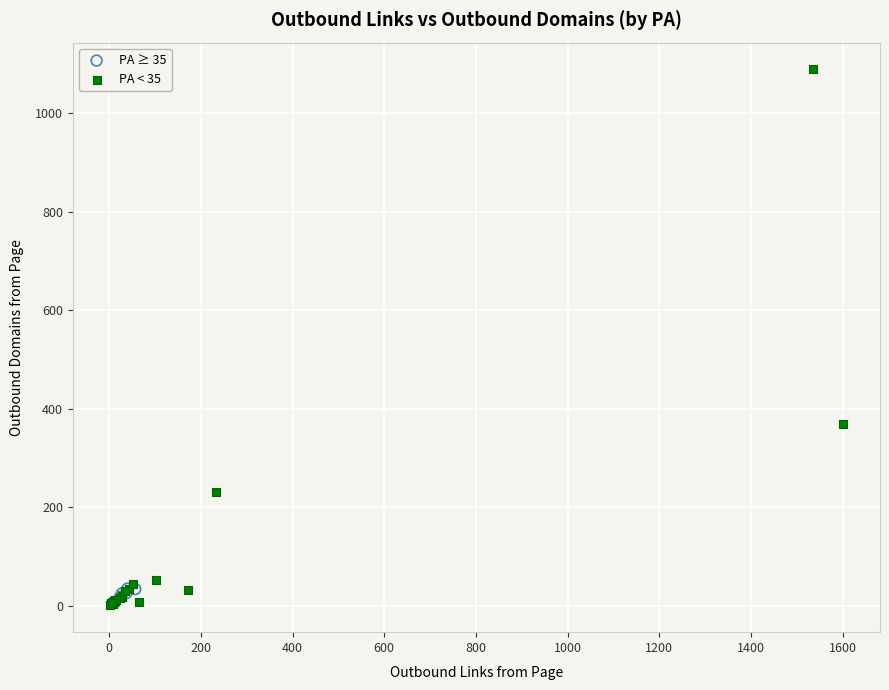

Which series has the widest spread of Y values?

PA < 35